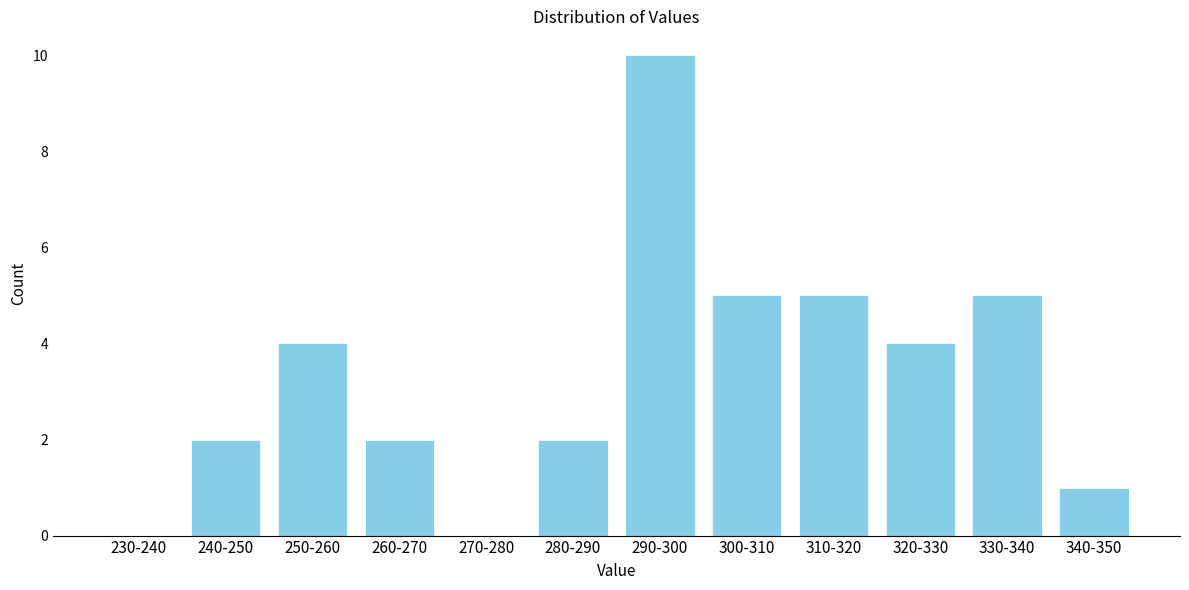

Reading left to right, transcribe all the data shown in this chart.

230-240=0	240-250=2	250-260=4	260-270=2	270-280=0	280-290=2	290-300=10	300-310=5	310-320=5	320-330=4	330-340=5	340-350=1